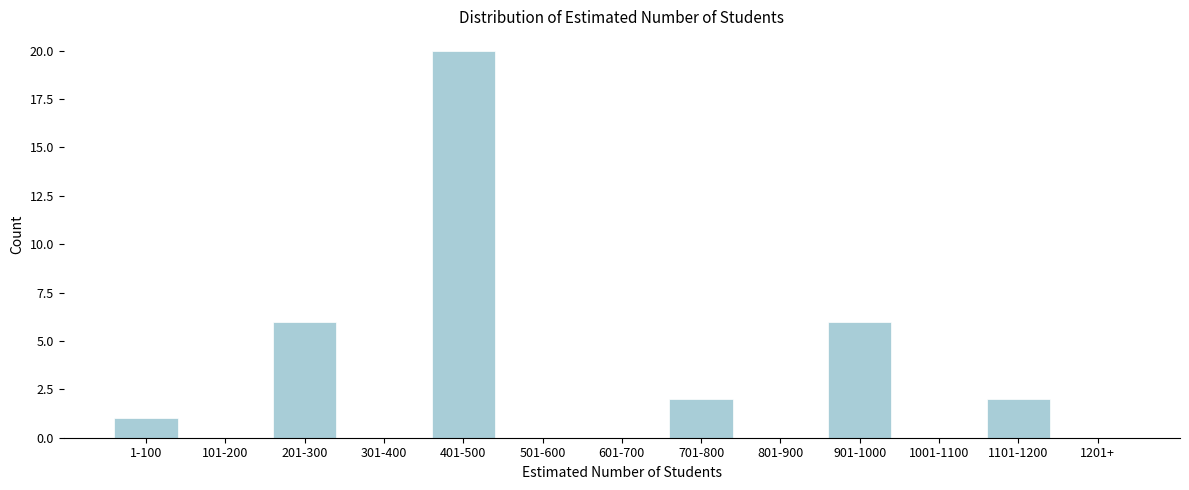

Reading left to right, list all the values displayed in this chart.

1-100=1	101-200=0	201-300=6	301-400=0	401-500=20	501-600=0	601-700=0	701-800=2	801-900=0	901-1000=6	1001-1100=0	1101-1200=2	1201+=0